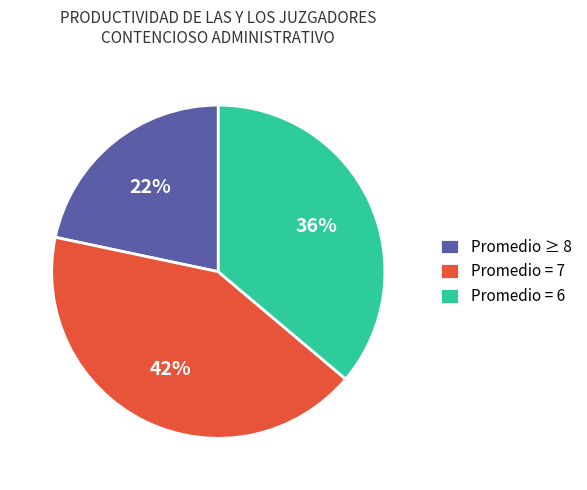

What is the smallest slice in the pie chart?

Promedio ≥ 8